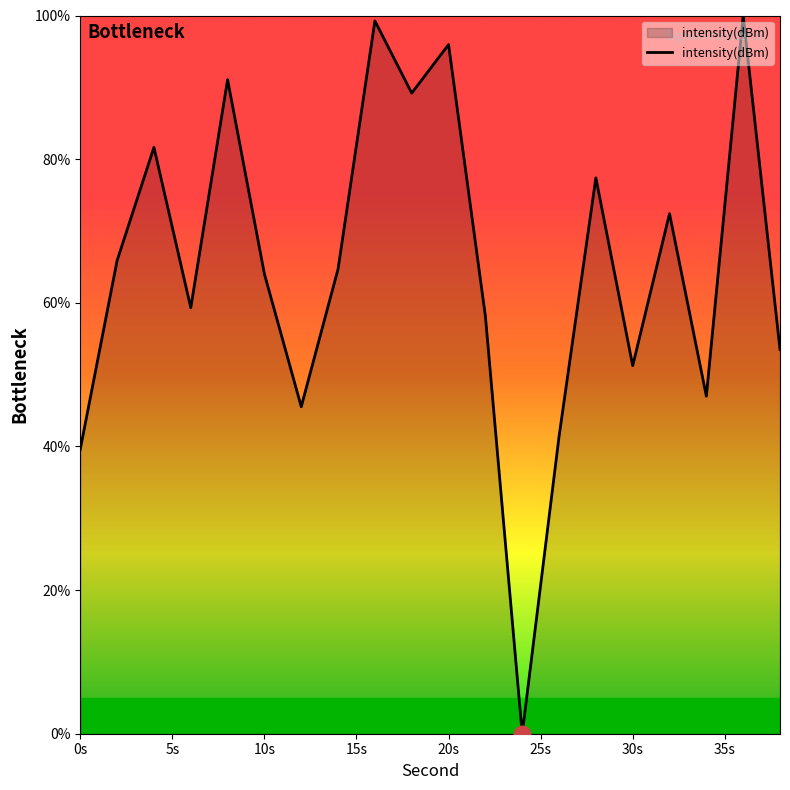

Reading left to right, list all the values displayed in this chart.

39.6	65.9	81.6	59.3	91.1	64.0	45.5	64.7	99.2	89.2	96.0	58.1	0.0	41.4	77.4	51.2	72.4	47.0	100.0	53.5